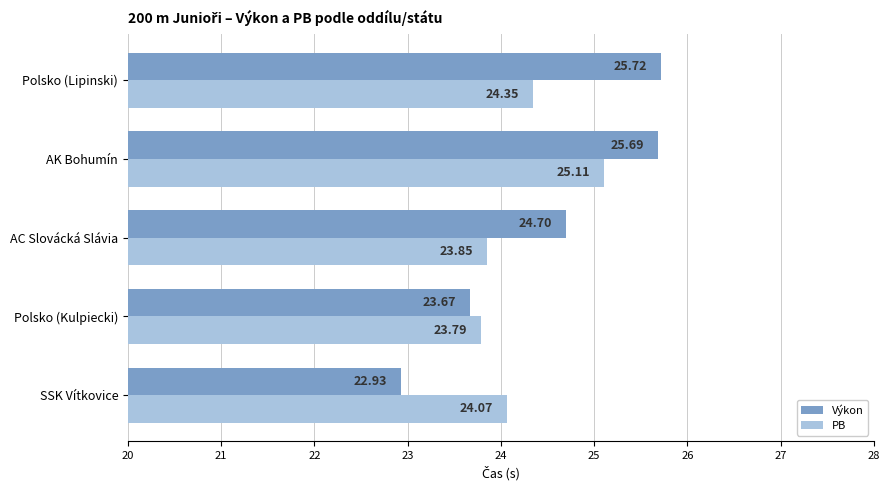

What is the difference between the maximum and minimum values in the PB series?

1.3